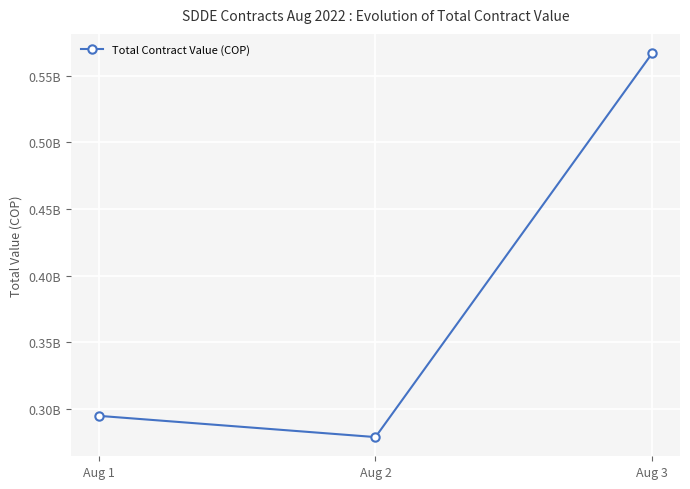

True or false: the data shows 294958333 at Aug 1.

True